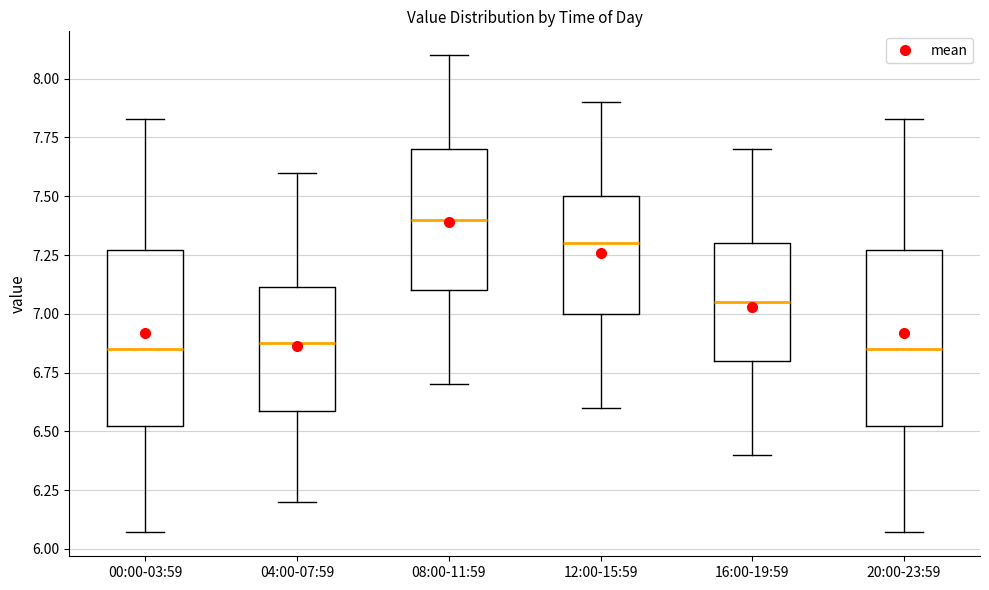

Which box has the highest median line?

08:00-11:59